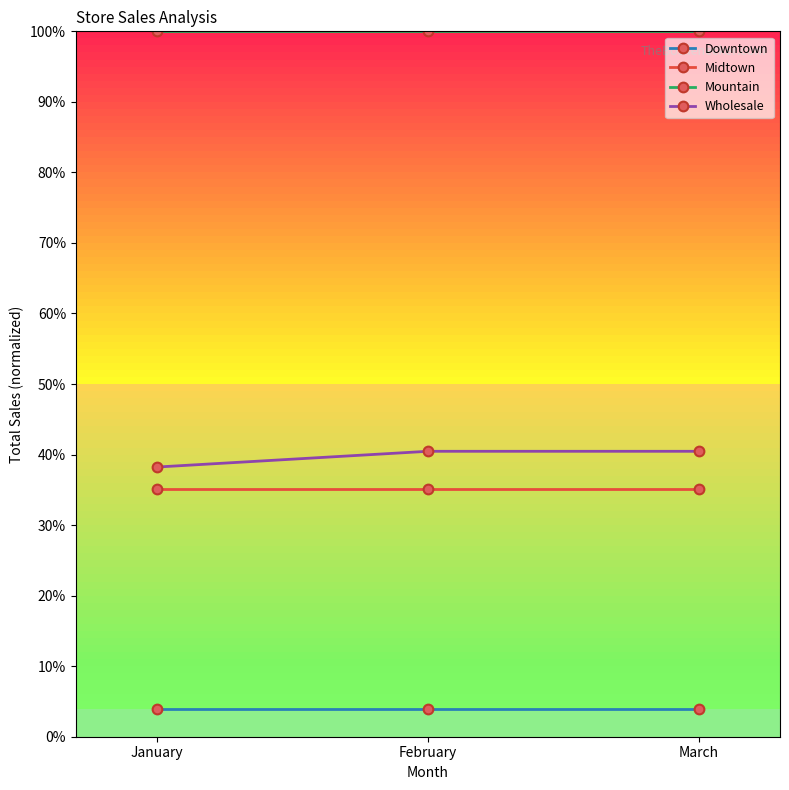

Reading left to right, what are all the values shown in this chart?

Downtown: 4.0	4.0	4.0
Midtown: 35.2	35.2	35.2
Mountain: 100.0	100.0	100.0
Wholesale: 38.2	40.5	40.5